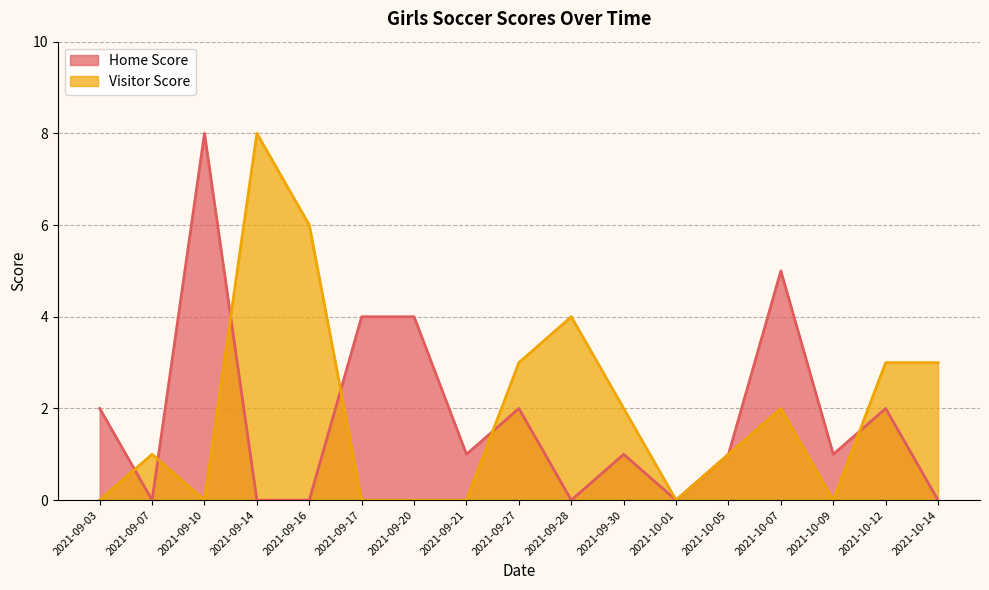

What value does the Home Score series have at 2021-09-27?

2